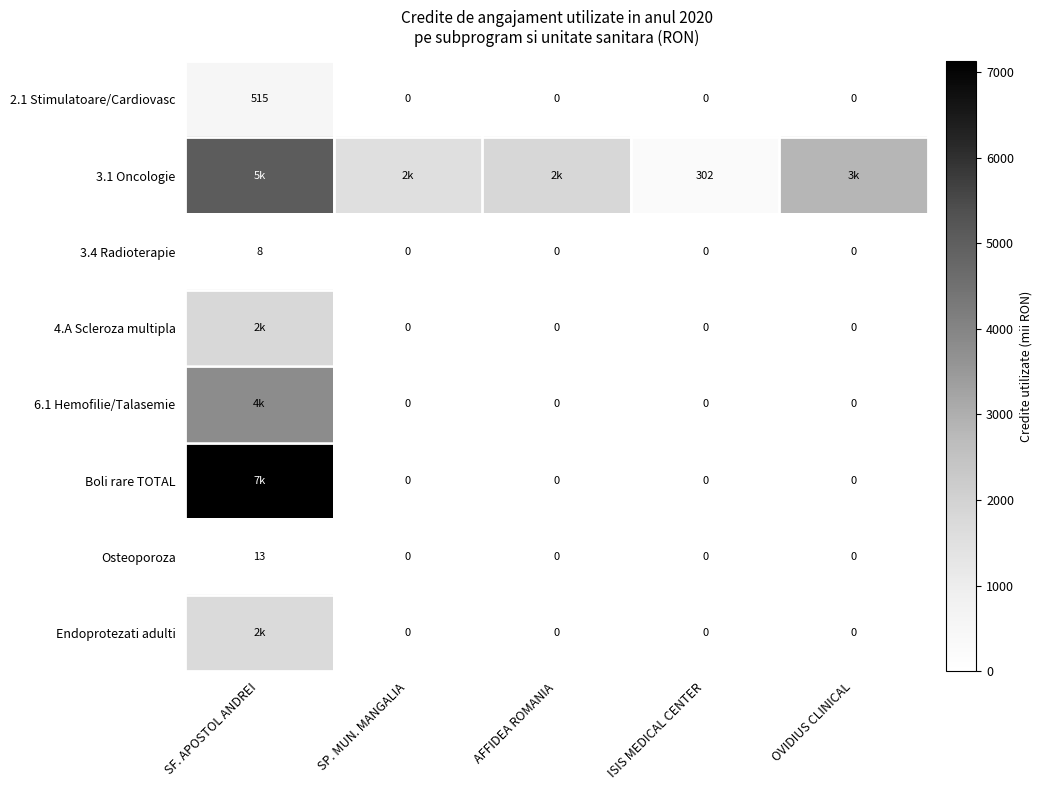

Is the value of 6.1 Hemofilie/Talasemie at AFFIDEA ROMANIA greater than the value of Osteoporoza at SF. APOSTOL ANDREI?

No